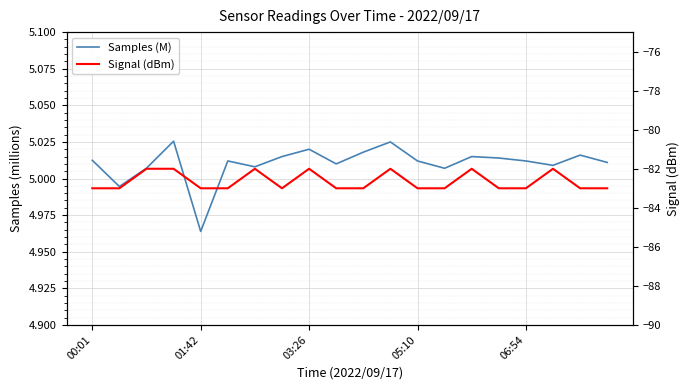

Rank the series by their maximum value, from highest to lowest.

Samples (M), Signal (dBm)